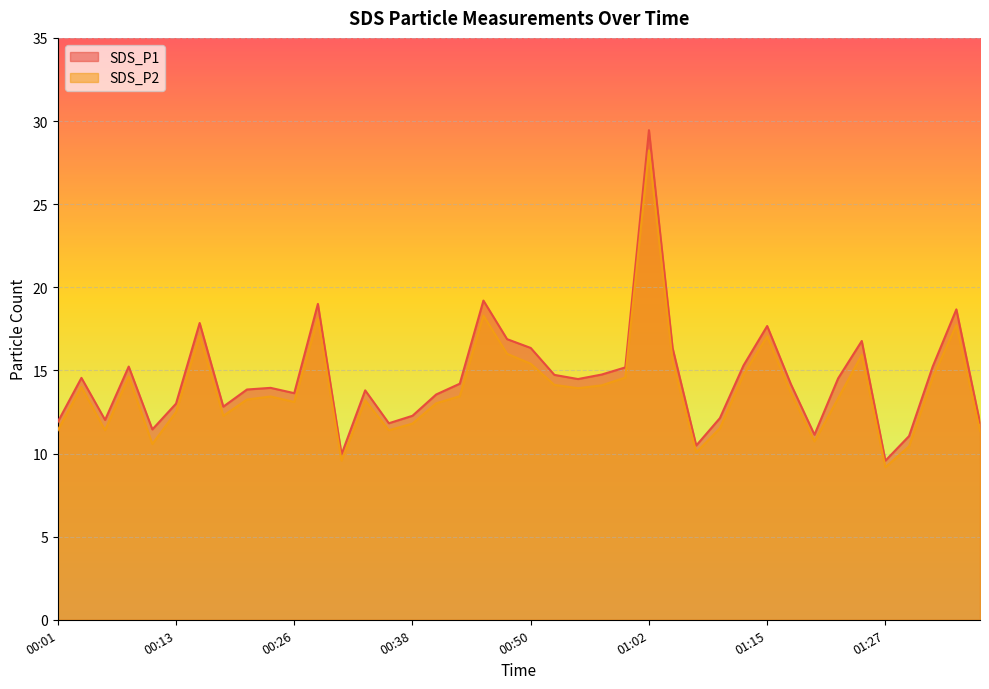

Rank the series by their average value, from lowest to highest.

SDS_P2, SDS_P1